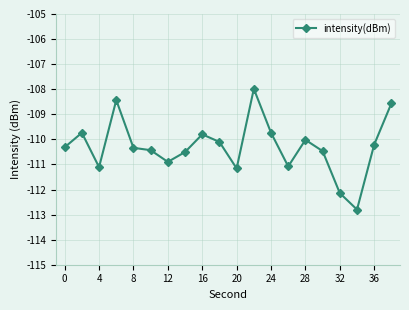

What is the maximum value shown in the chart?

-108.0